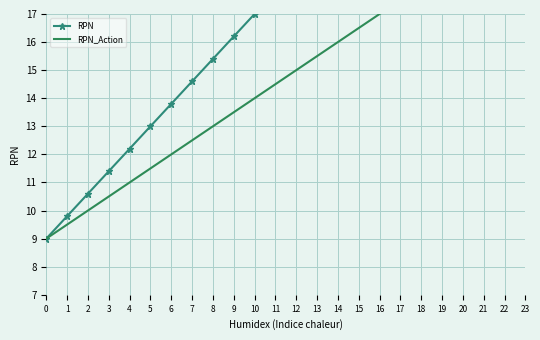

What is the difference between the highest and lowest values at 18?

5.4